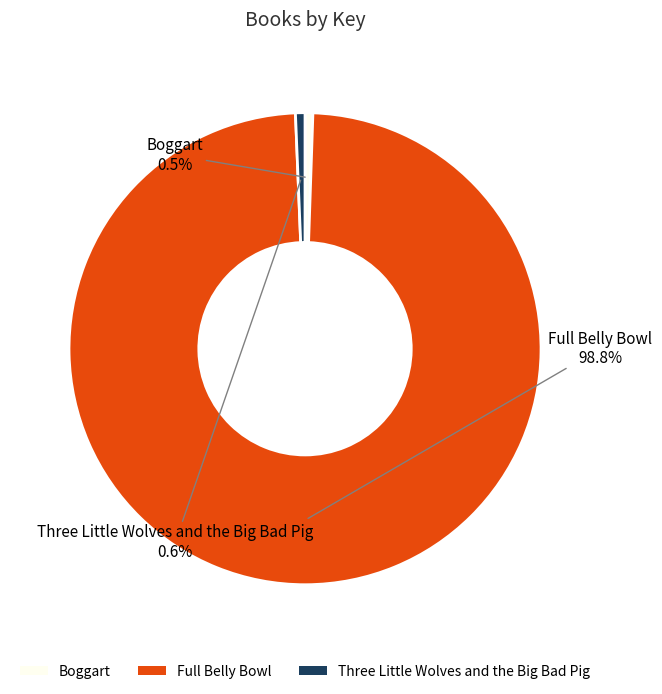

Count the number of slices in the pie.

3